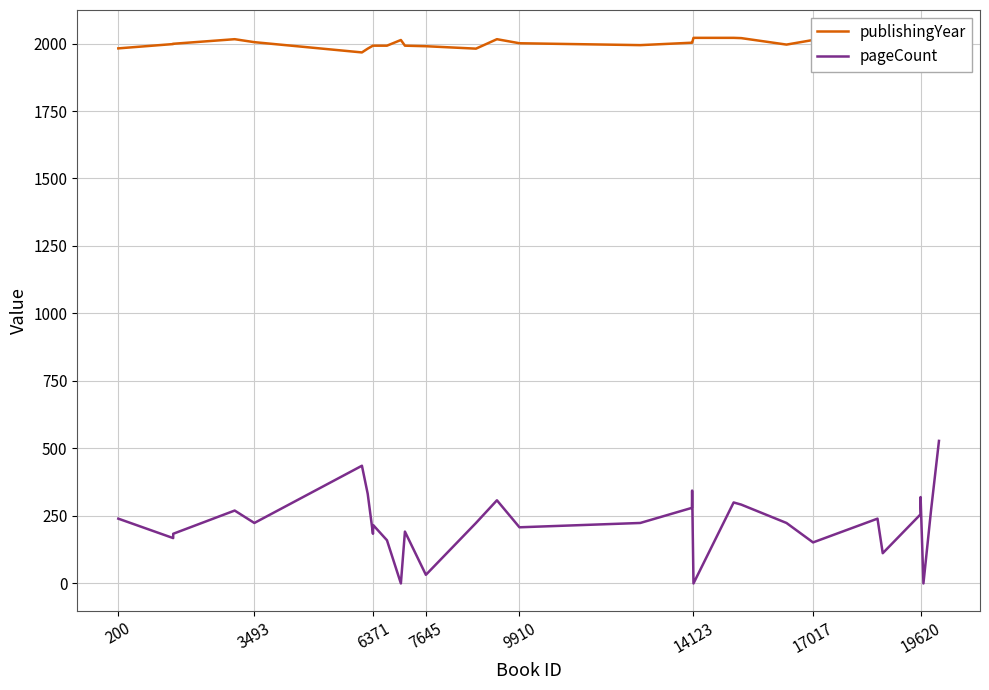

What is the highest value of the pageCount series?

528